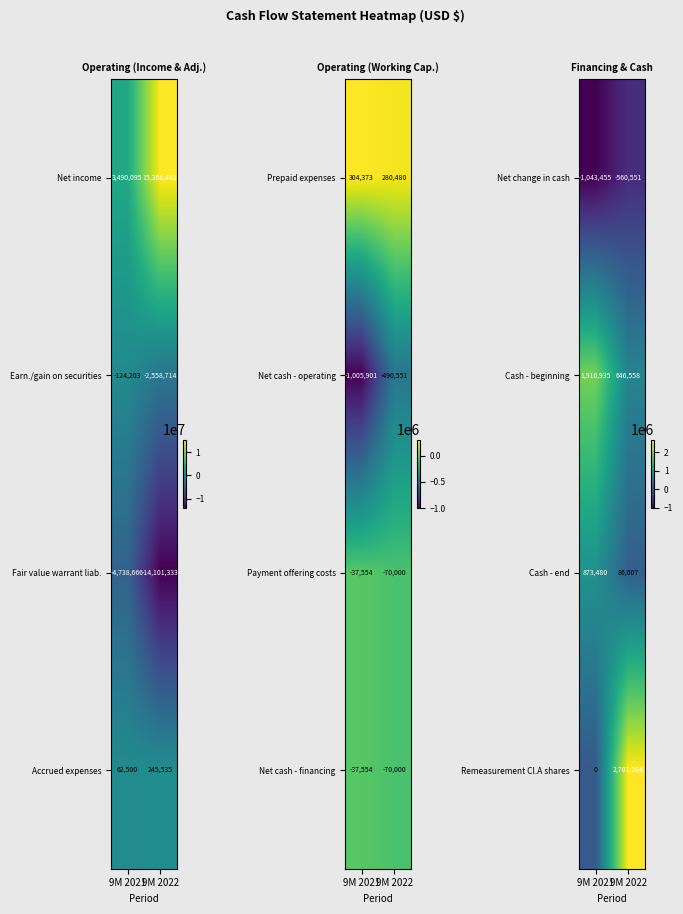

Count the Remeasurement Cl.A shares values in the range 0 to 2701284.

2